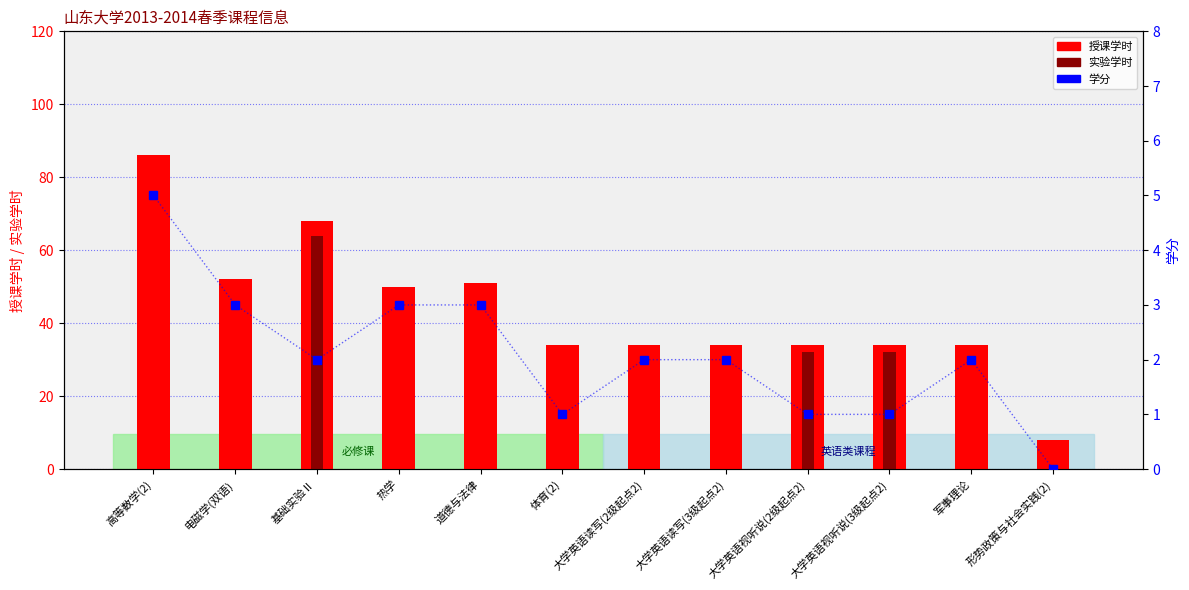

List the series in order of their peak value, highest first.

授课学时, 实验学时, 学分